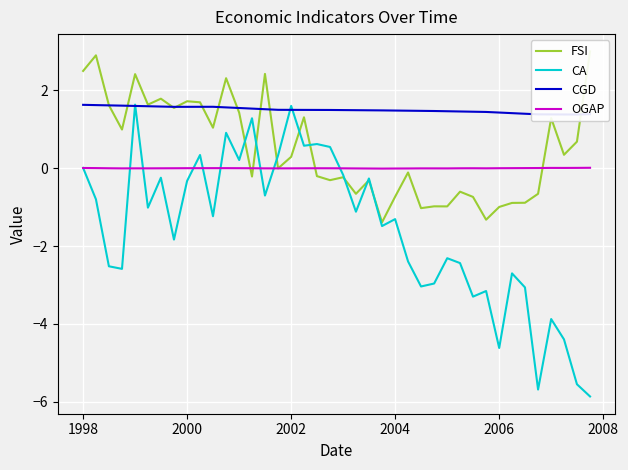

At how many categories does at least one series exceed 0?

40